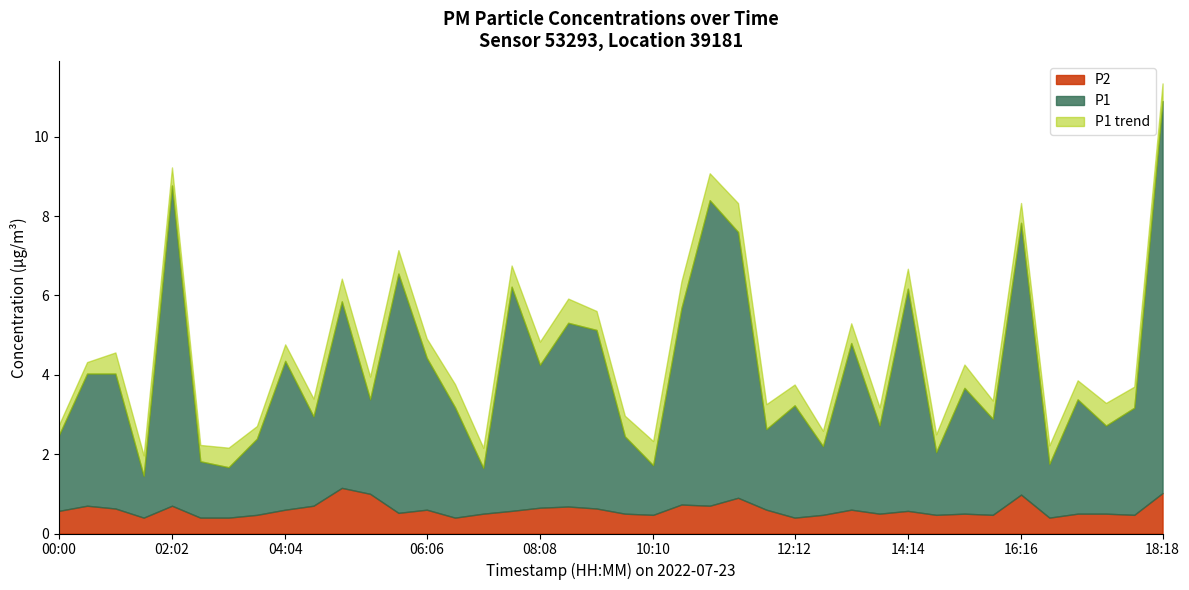

What is the total value across all series at 06:06?

4.9